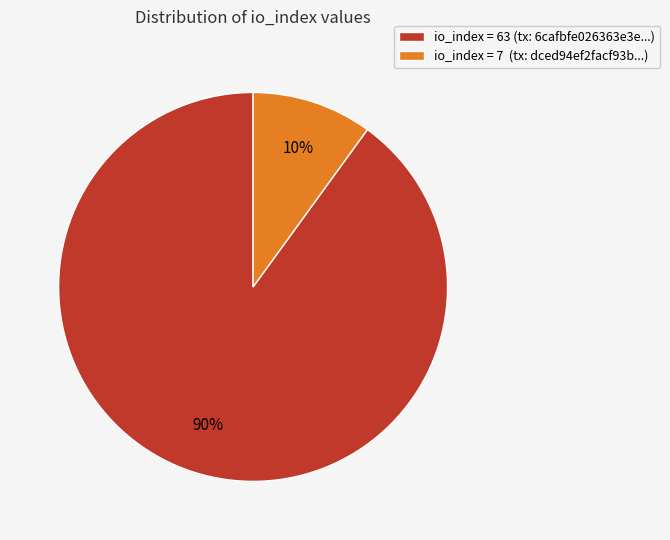

What percentage is the io_index = 7 (tx: dced94ef2facf93b...) slice, to the nearest percent?

10%